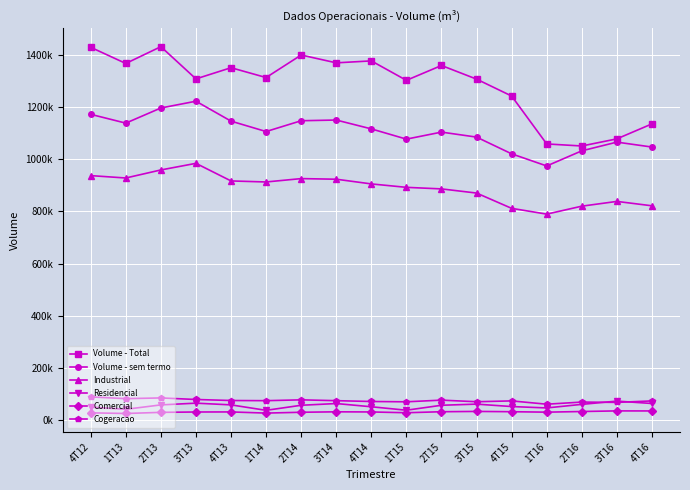

True or false: Cogeracao and Industrial cross at least once.

False